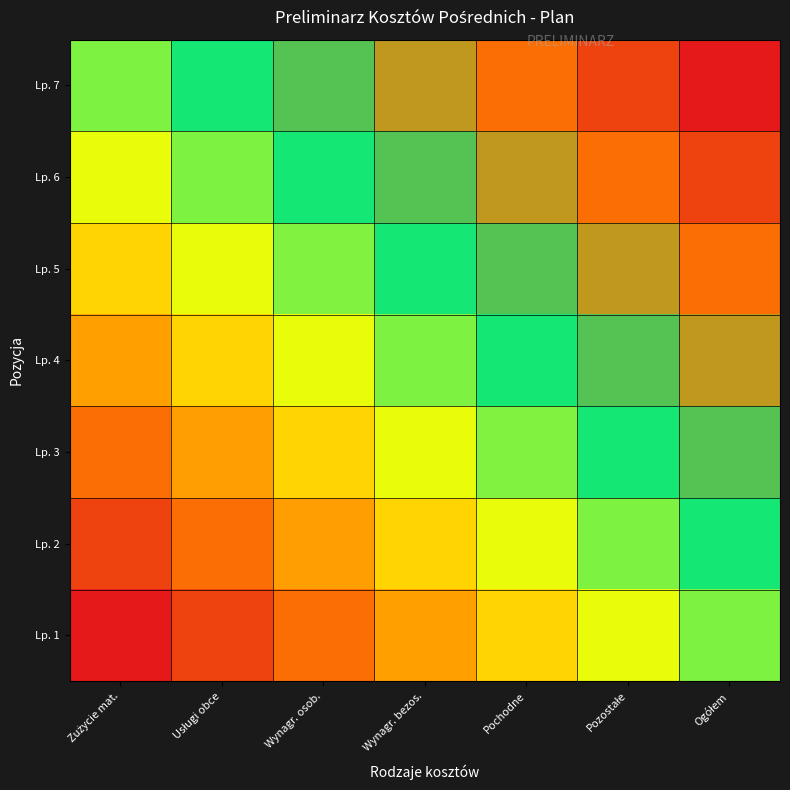

Reading left to right, extract all data points from this chart.

Lp. 1: Zużycie mat.=0.0	Usługi obce=0.0	Wynagr. osob.=0.0	Wynagr. bezos.=0.0	Pochodne=0.0	Pozostałe=0.0	Ogółem=0.0
Lp. 2: Zużycie mat.=0.0	Usługi obce=0.0	Wynagr. osob.=0.0	Wynagr. bezos.=0.0	Pochodne=0.0	Pozostałe=0.0	Ogółem=0.0
Lp. 3: Zużycie mat.=0.0	Usługi obce=0.0	Wynagr. osob.=0.0	Wynagr. bezos.=0.0	Pochodne=0.0	Pozostałe=0.0	Ogółem=0.0
Lp. 4: Zużycie mat.=0.0	Usługi obce=0.0	Wynagr. osob.=0.0	Wynagr. bezos.=0.0	Pochodne=0.0	Pozostałe=0.0	Ogółem=0.0
Lp. 5: Zużycie mat.=0.0	Usługi obce=0.0	Wynagr. osob.=0.0	Wynagr. bezos.=0.0	Pochodne=0.0	Pozostałe=0.0	Ogółem=0.0
Lp. 6: Zużycie mat.=0.0	Usługi obce=0.0	Wynagr. osob.=0.0	Wynagr. bezos.=0.0	Pochodne=0.0	Pozostałe=0.0	Ogółem=0.0
Lp. 7: Zużycie mat.=0.0	Usługi obce=0.0	Wynagr. osob.=0.0	Wynagr. bezos.=0.0	Pochodne=0.0	Pozostałe=0.0	Ogółem=0.0